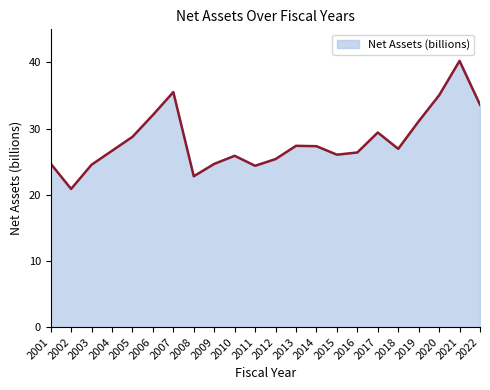

What is the difference between the values at 2004 and 2002?

5.8